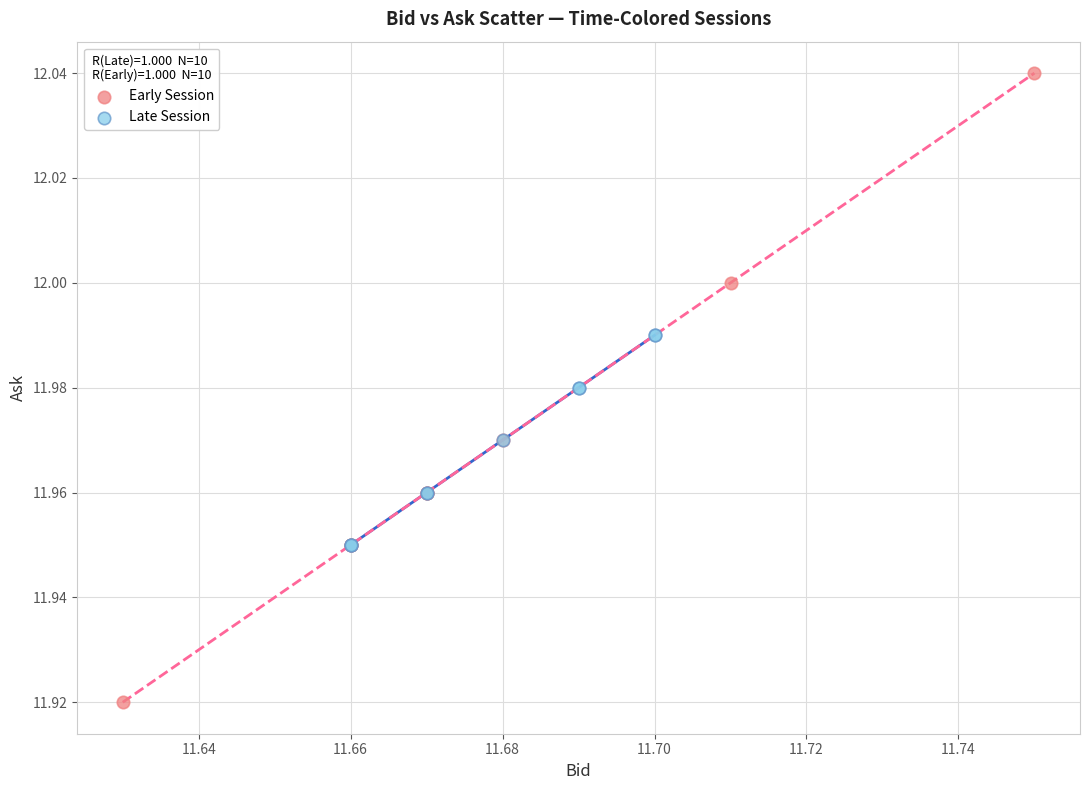

Which series reaches the maximum Y coordinate?

Early Session